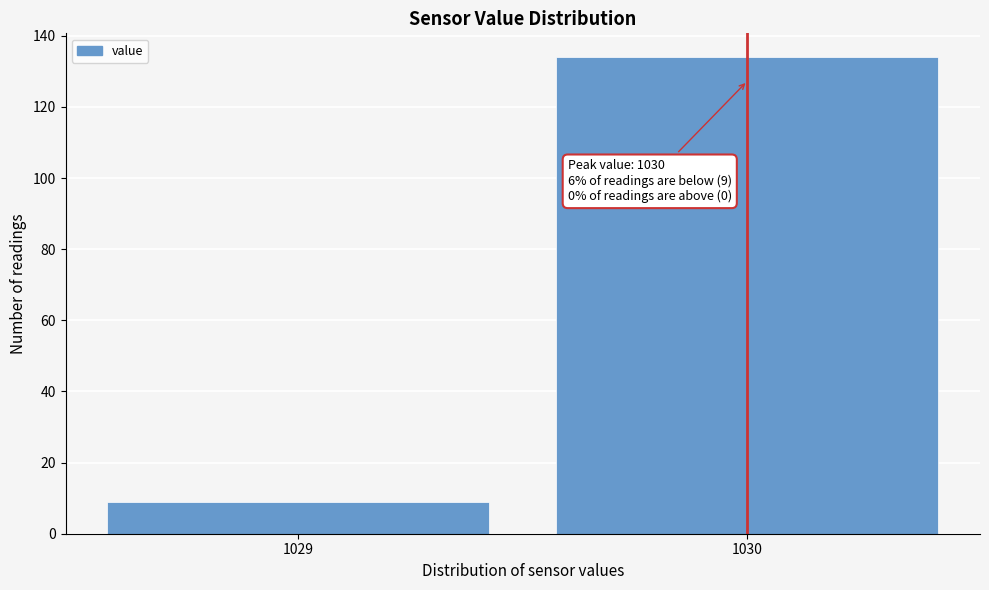

Reading right to left, list all the values displayed in this chart.

1030=134	1029=9